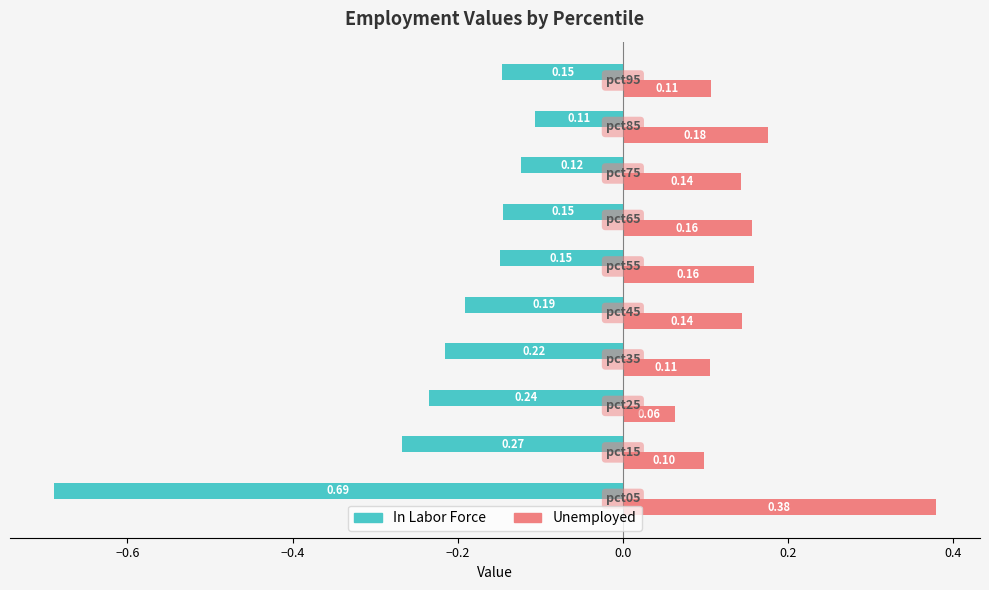

At how many categories does at least one series exceed 0?

10